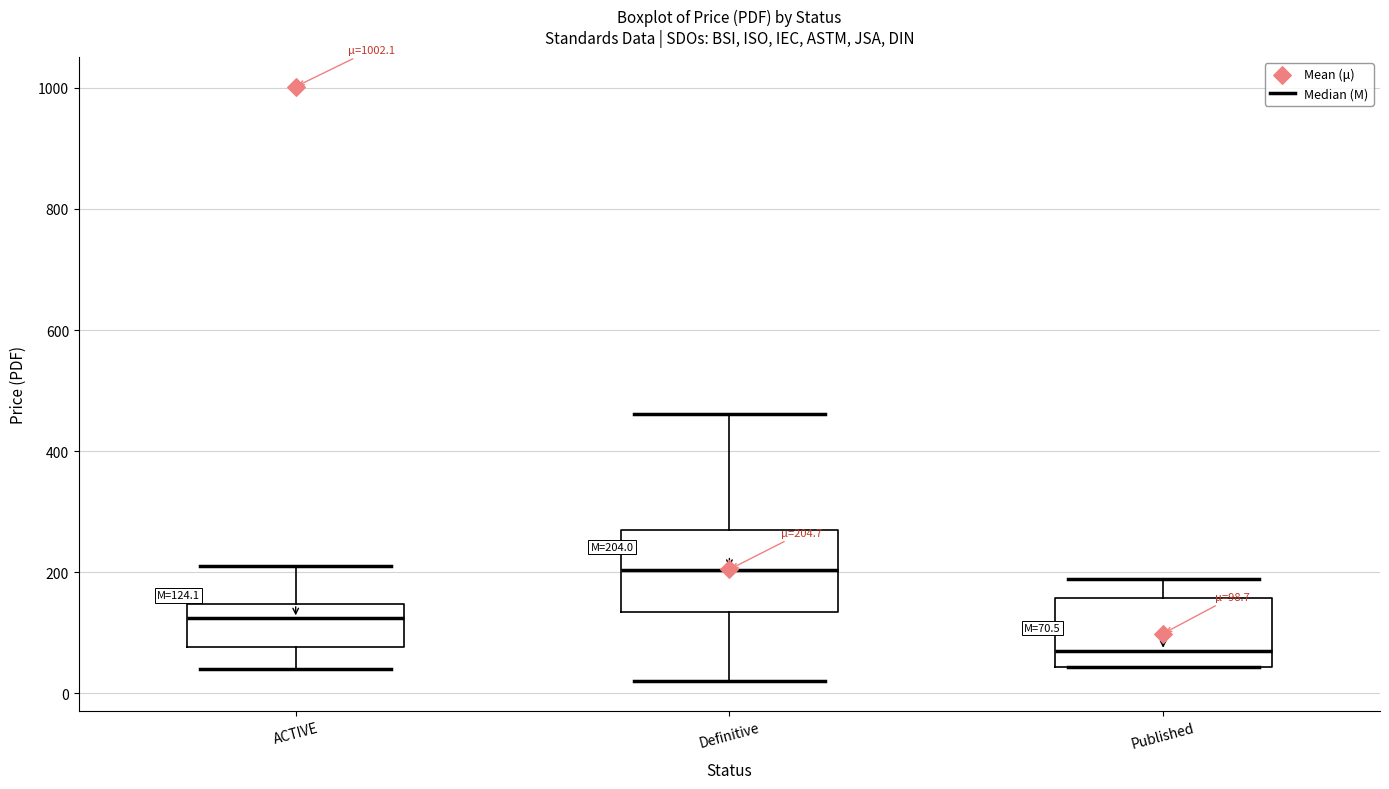

Which box is the tallest, from its lower edge to its upper edge?

Definitive